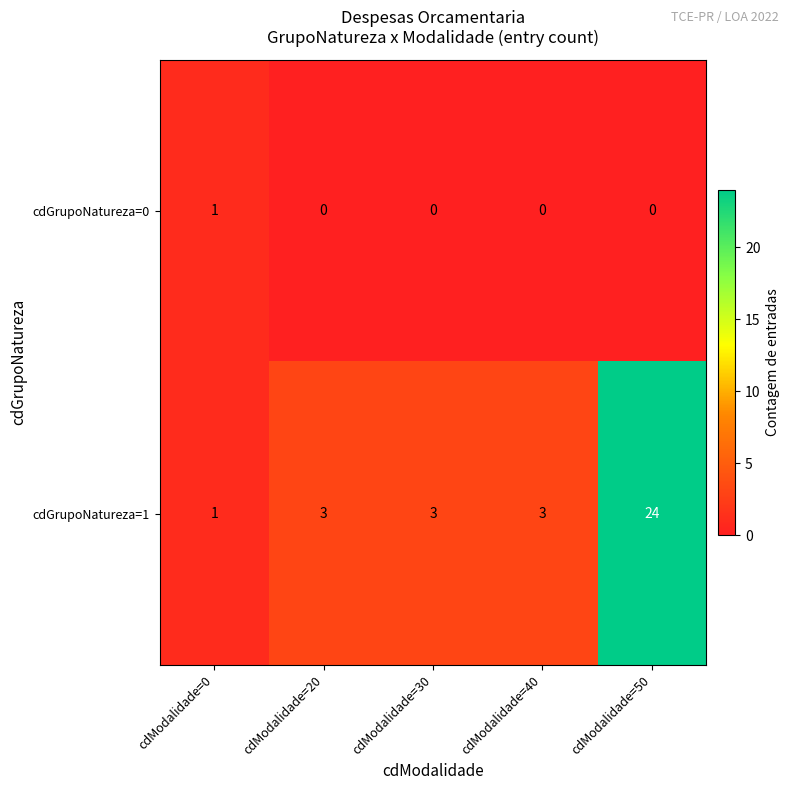

The value of cdGrupoNatureza=0 at cdModalidade=30 is 0. True or false?

True